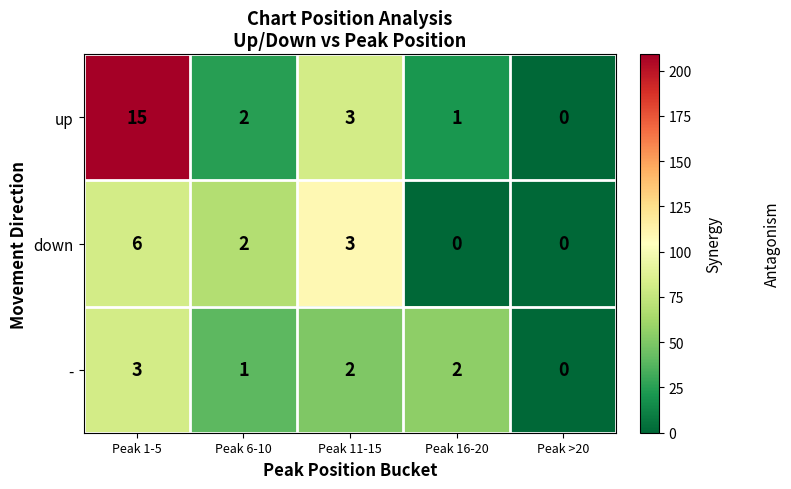

List the series in order of their overall mean, highest first.

up, down, -